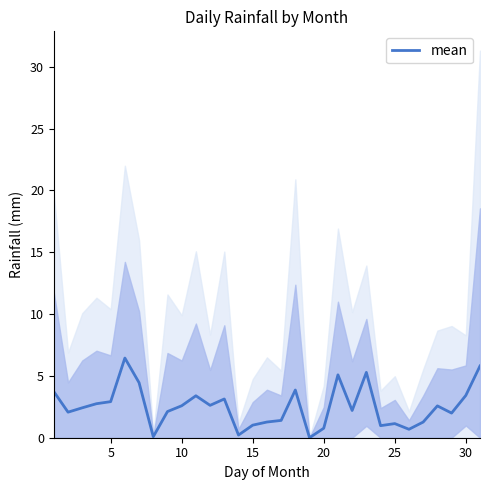

How many points are lower than both their immediate neighbors (excluding endpoints)?

9